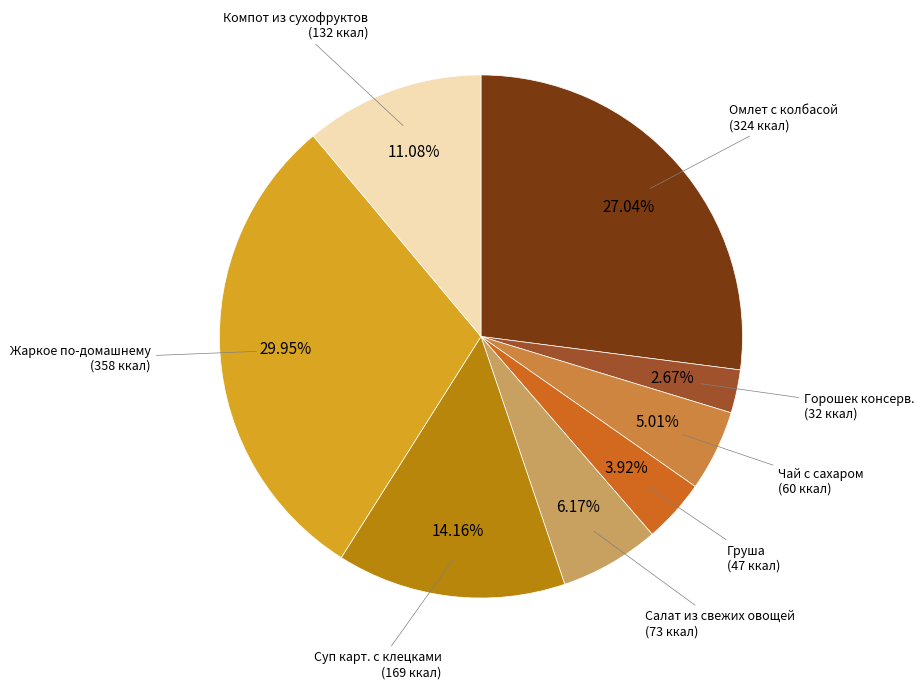

Which has a higher value, Омлет с колбасой or Салат из свежих овощей?

Омлет с колбасой